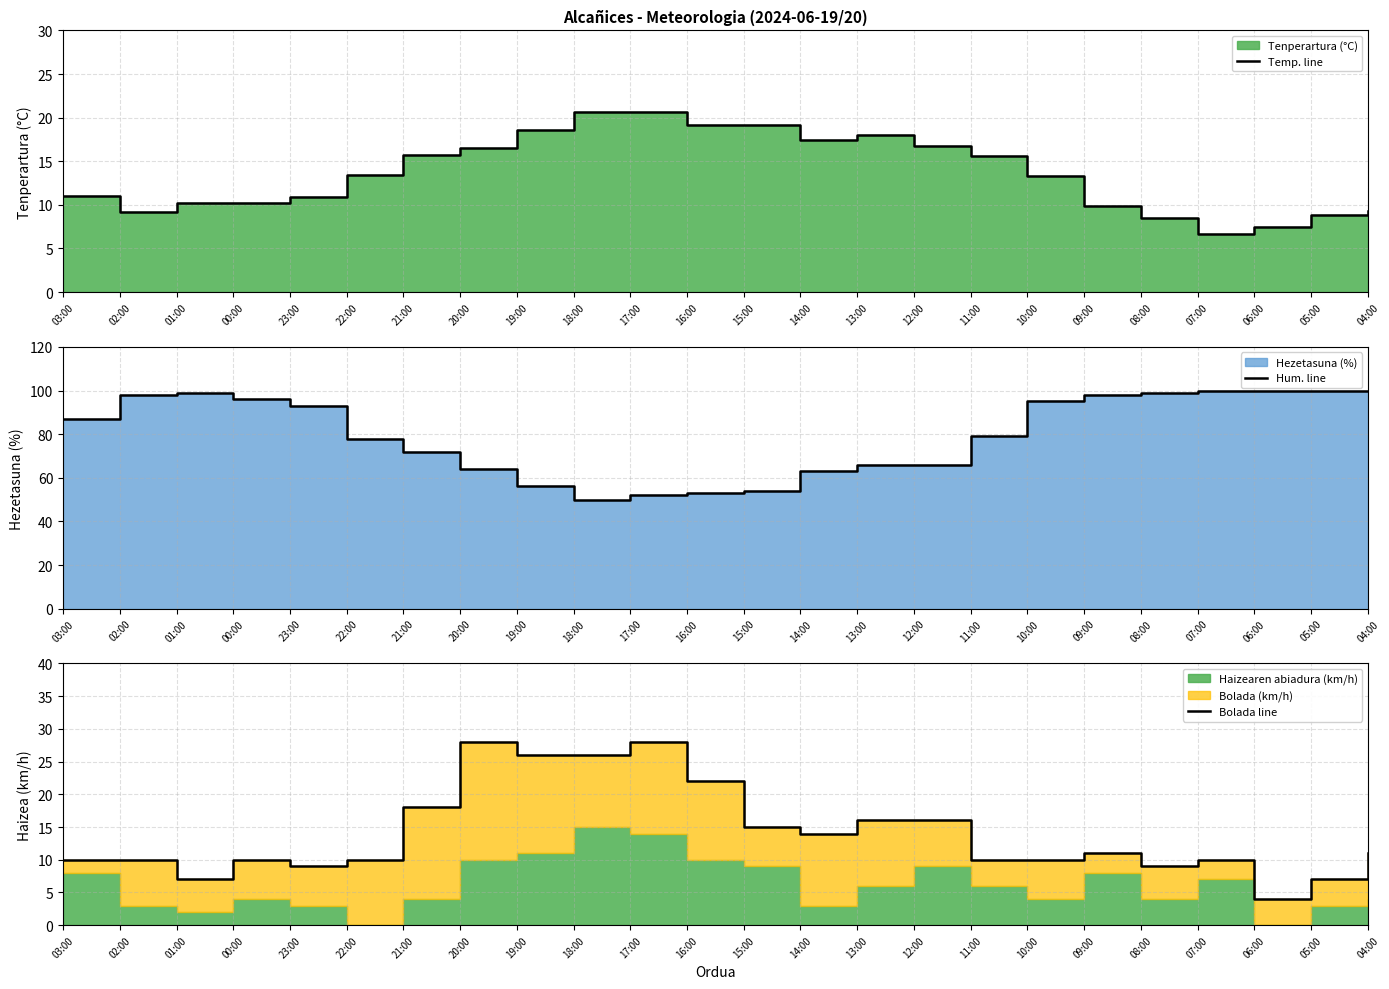

Which series changed the most between 21:00 and 17:00?

Hum. line